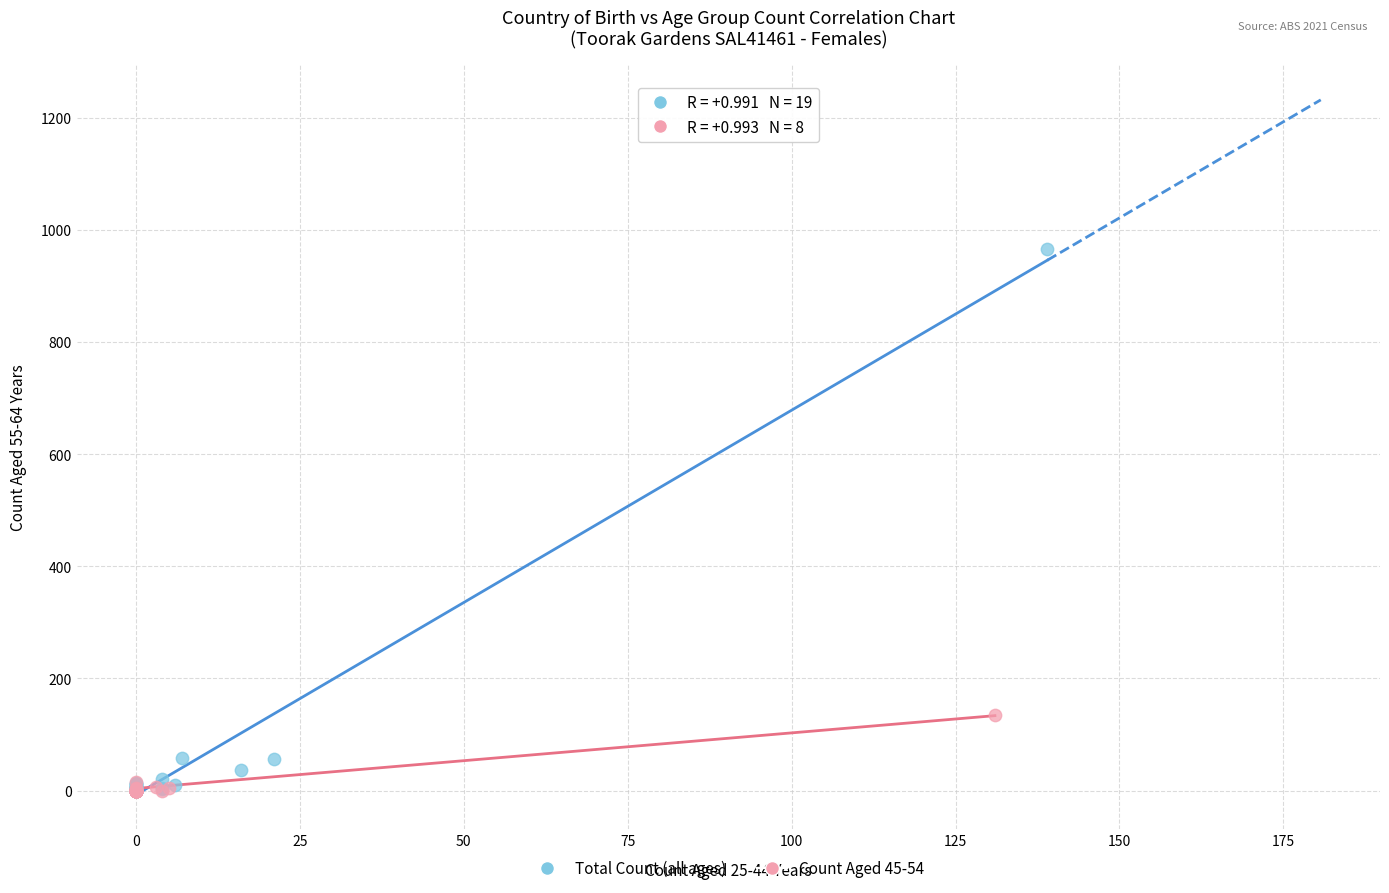

Which series contains the highest Y value?

Total Count (all ages)